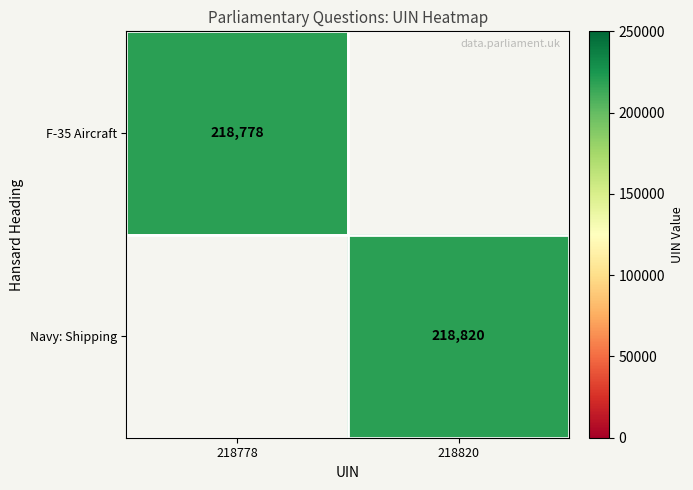

Is it true that F-35 Aircraft equals 218778 at 218778?

True